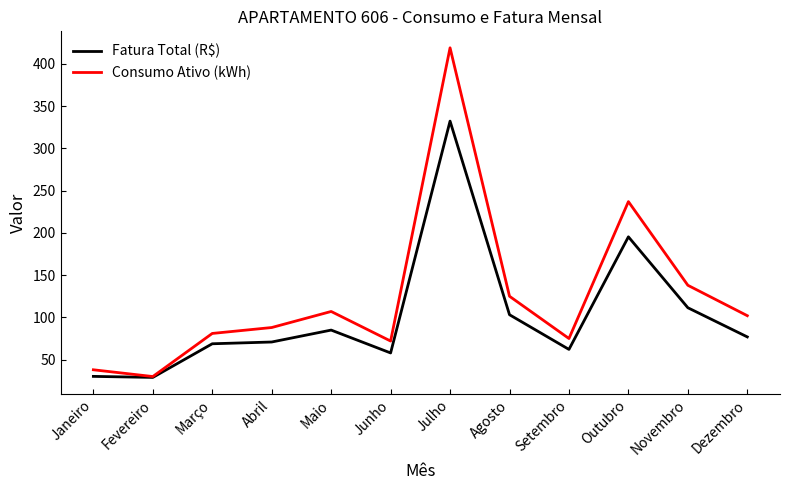

Between Junho and Dezembro, which series saw the biggest shift?

Consumo Ativo (kWh)